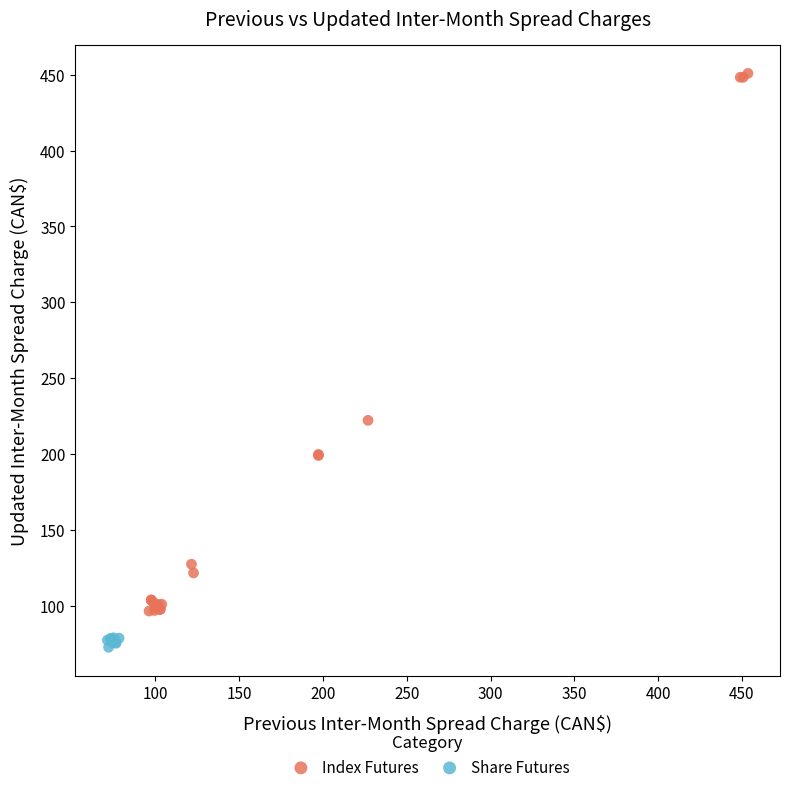

Which series has the largest Y range (max minus min)?

Index Futures